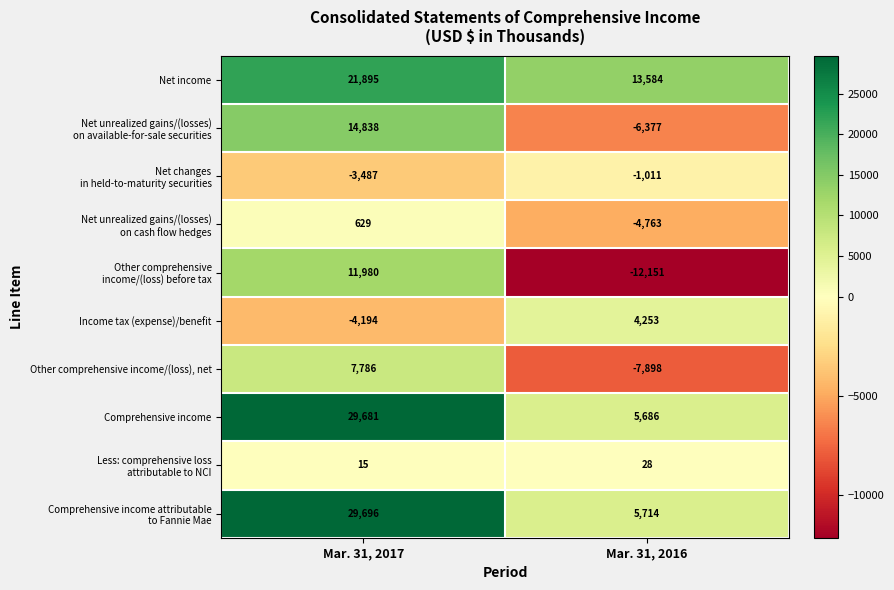

Where is Net income nearest to the value 17739?

Mar. 31, 2016